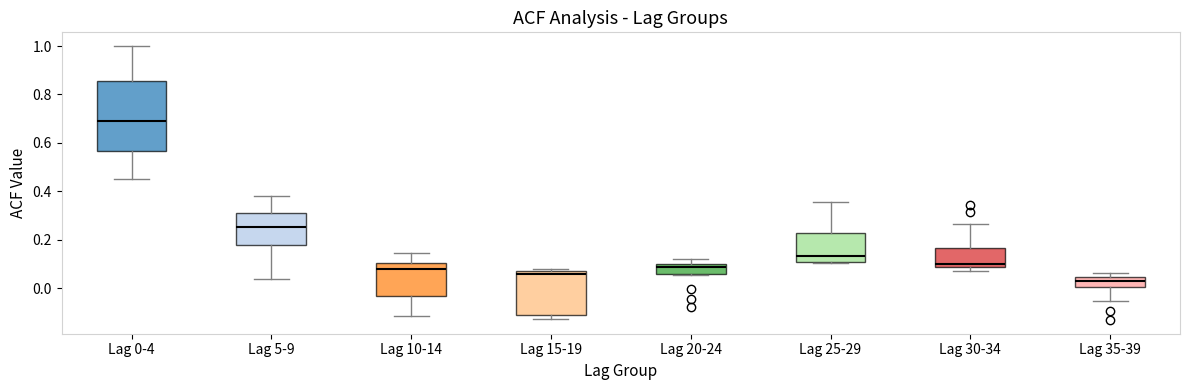

Reading left to right, transcribe this box plot: for each box, give where its median line is, the range the box spans, and where its two whiskers end, as read against the y-axis. The values are not printed on the chart, so give them approximately, as read against the axis.

Lag 0-4: median 0.70, box 0.56 to 0.86, whiskers 0.46 to 1.00
Lag 5-9: median 0.26, box 0.18 to 0.32, whiskers 0.04 to 0.38
Lag 10-14: median 0.08, box -0.02 to 0.10, whiskers -0.12 to 0.14
Lag 15-19: median 0.06 (just below the box's upper edge), box -0.12 to 0.06, whiskers -0.12 (just below the box's lower edge) to 0.08
Lag 20-24: median 0.08, box 0.06 to 0.10, whiskers 0.06 to 0.12
Lag 25-29: median 0.14, box 0.12 to 0.22, whiskers 0.10 to 0.36
Lag 30-34: median 0.10, box 0.08 to 0.16, whiskers 0.08 (just below the box's lower edge) to 0.26
Lag 35-39: median 0.02, box 0.00 to 0.04, whiskers -0.06 to 0.06